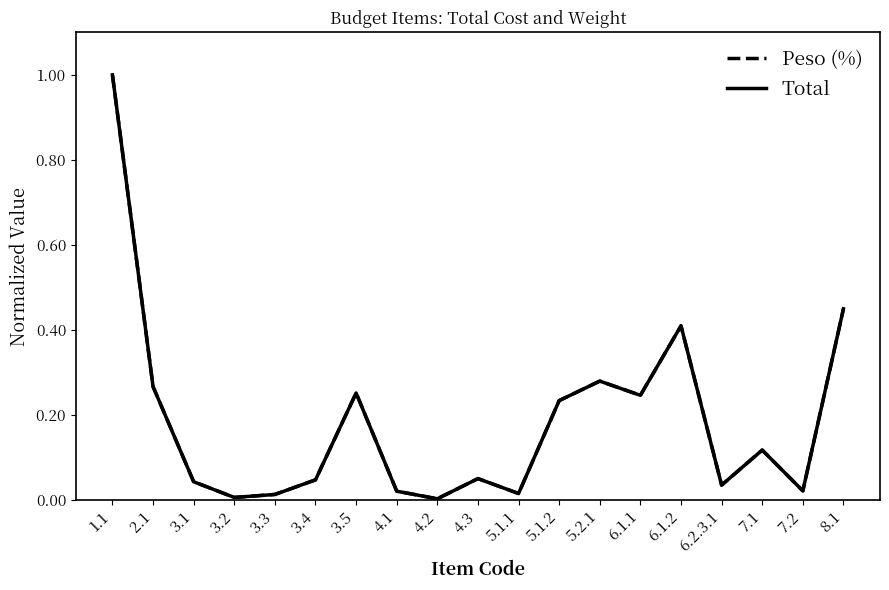

Is the value of Total at 7.1 greater than the value of Peso (%) at 4.2?

Yes